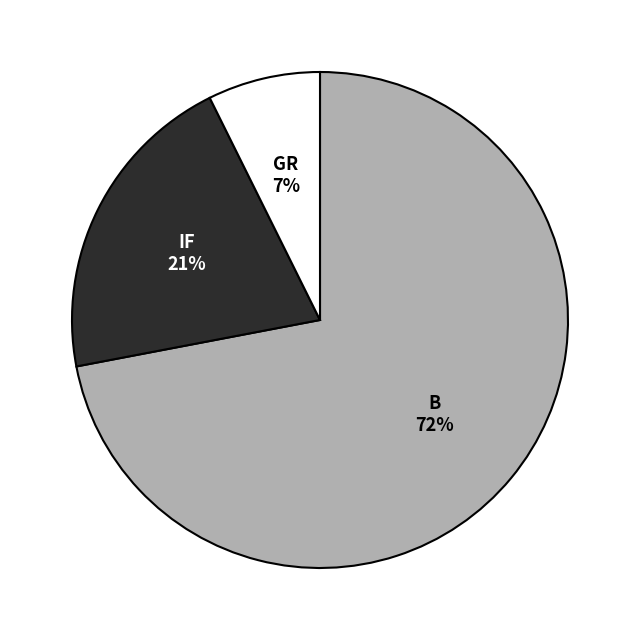

How many segments does this pie chart have?

3